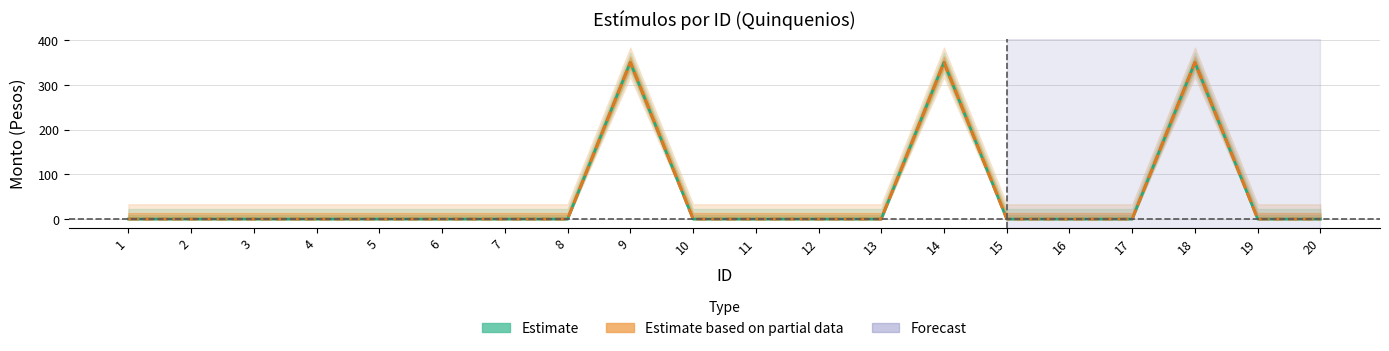

Which series changed the most between 6 and 19?

Monto bruto (Estimate)